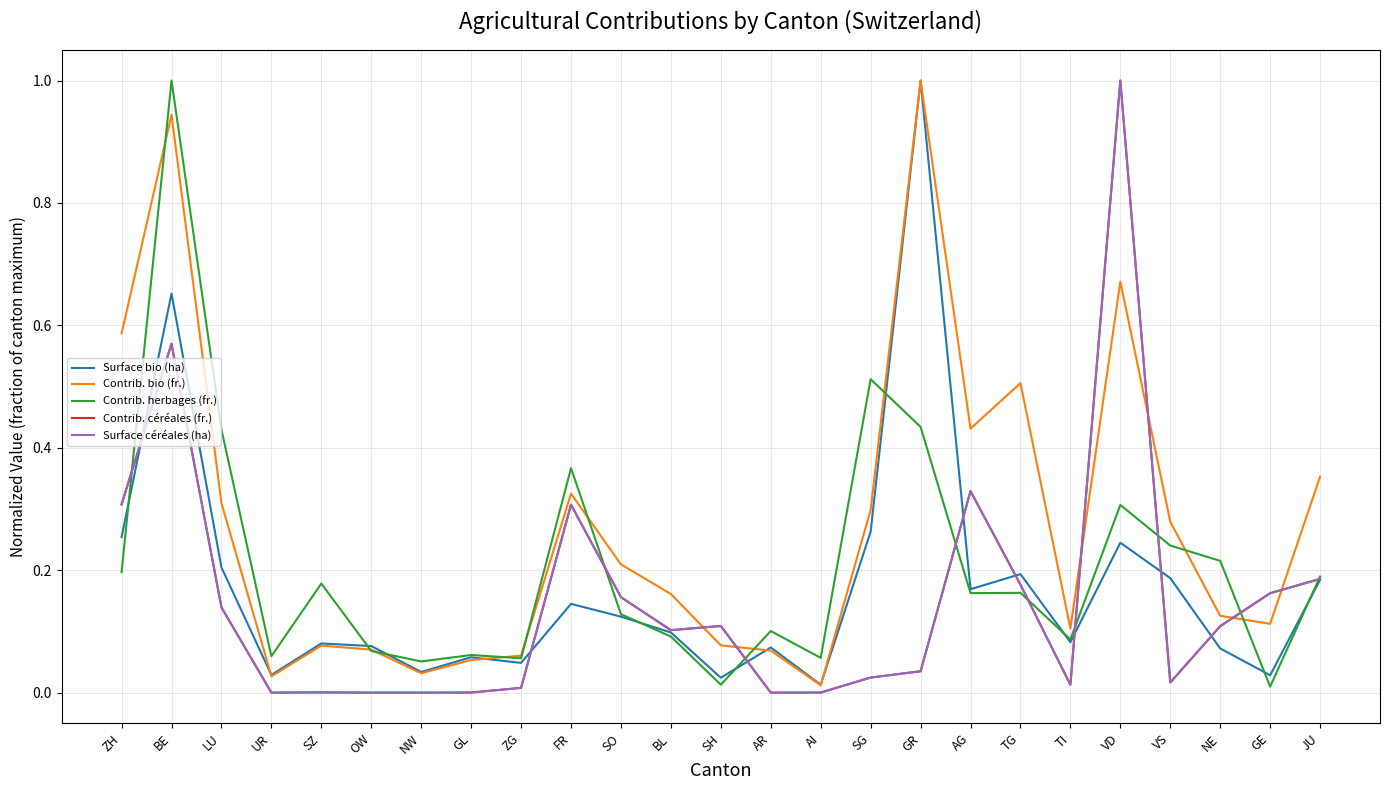

After their last crossing, which series has the higher values: Contrib. céréales (fr.) or Contrib. bio (fr.)?

Contrib. bio (fr.)